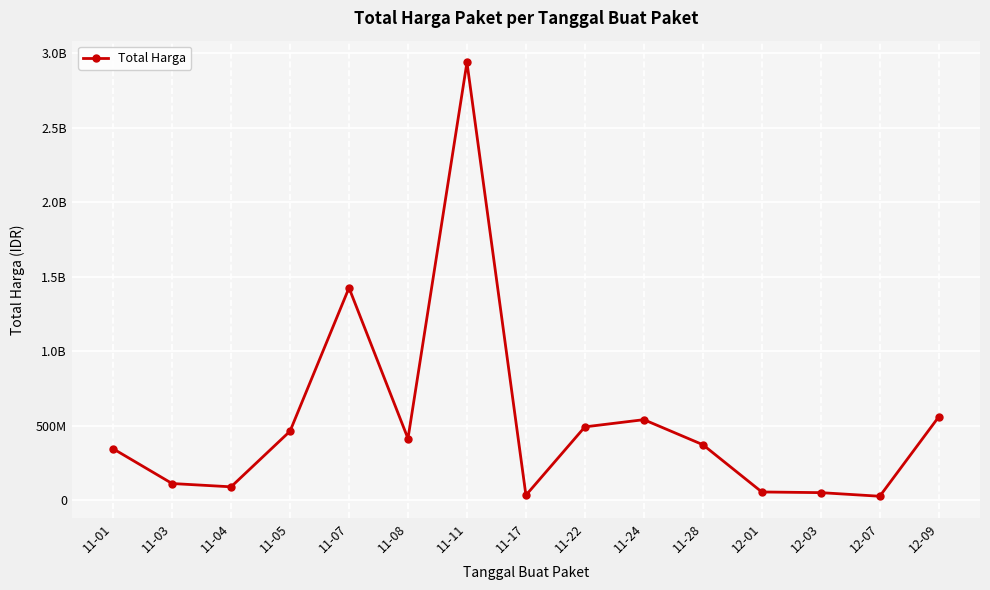

Is this an area chart (filled region under the line)?

No